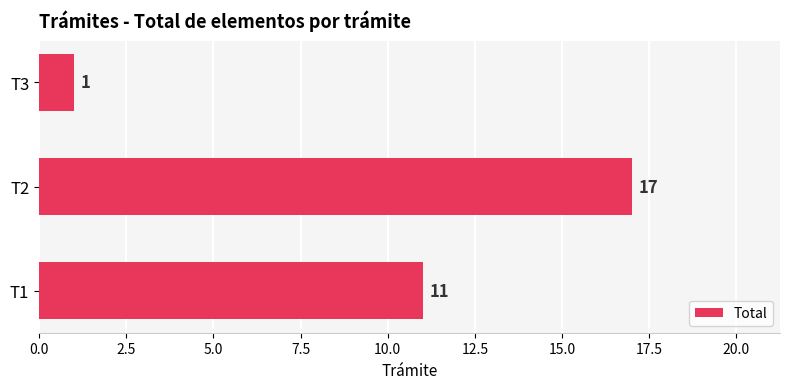

True or false: the data shows 1 at T3.

True